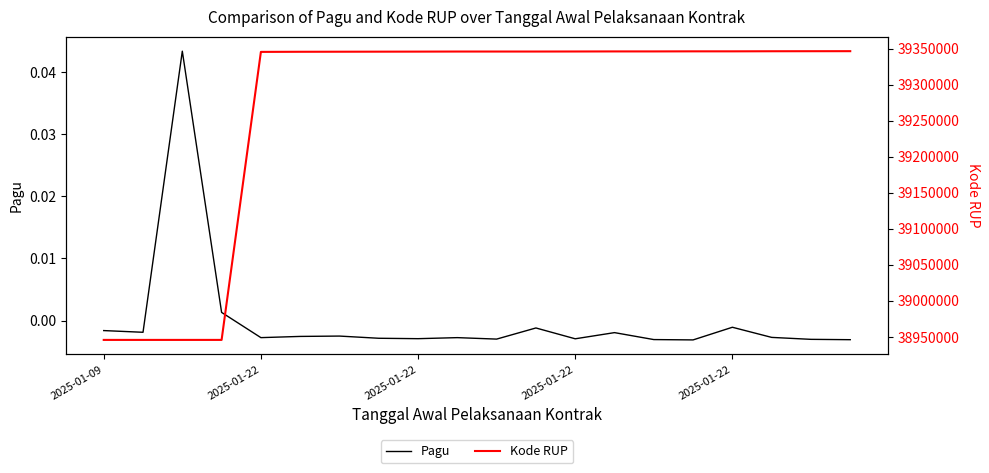

What is the highest value of the Kode RUP series?

39346463.0